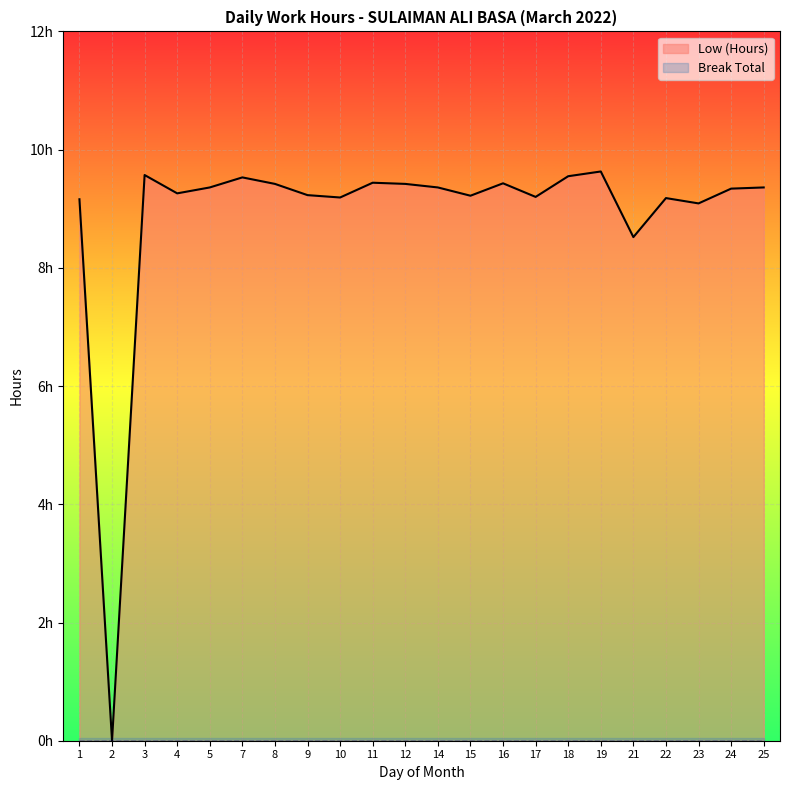

Is it true that the value at 17 is 9.2?

True